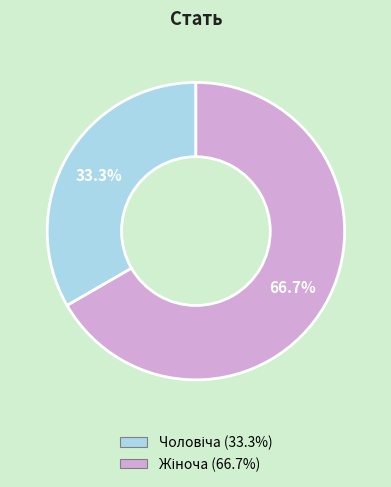

Is there any slice that represents more than half of the pie?

Yes